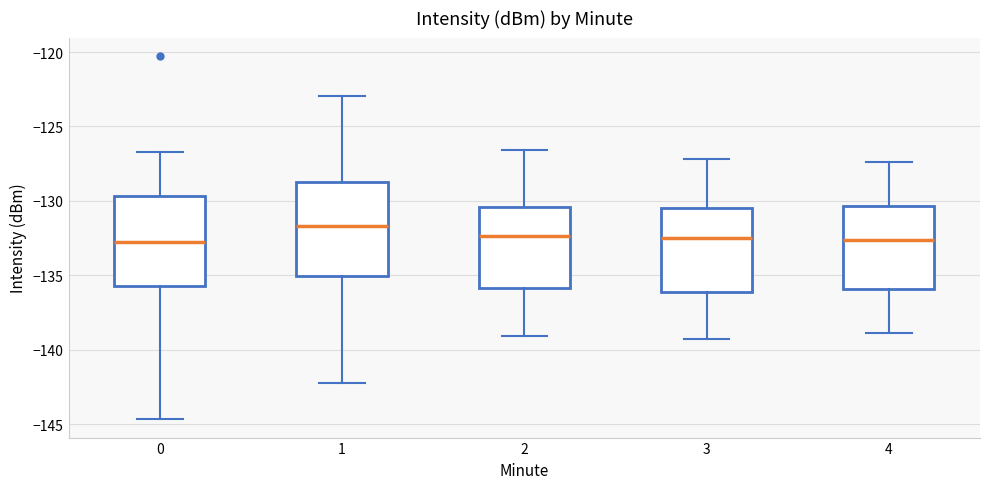

Where does the lower whisker of the box at x = 0 end on the y-axis? The values are not printed on the chart, so give them approximately, as read against the axis.

-144.5